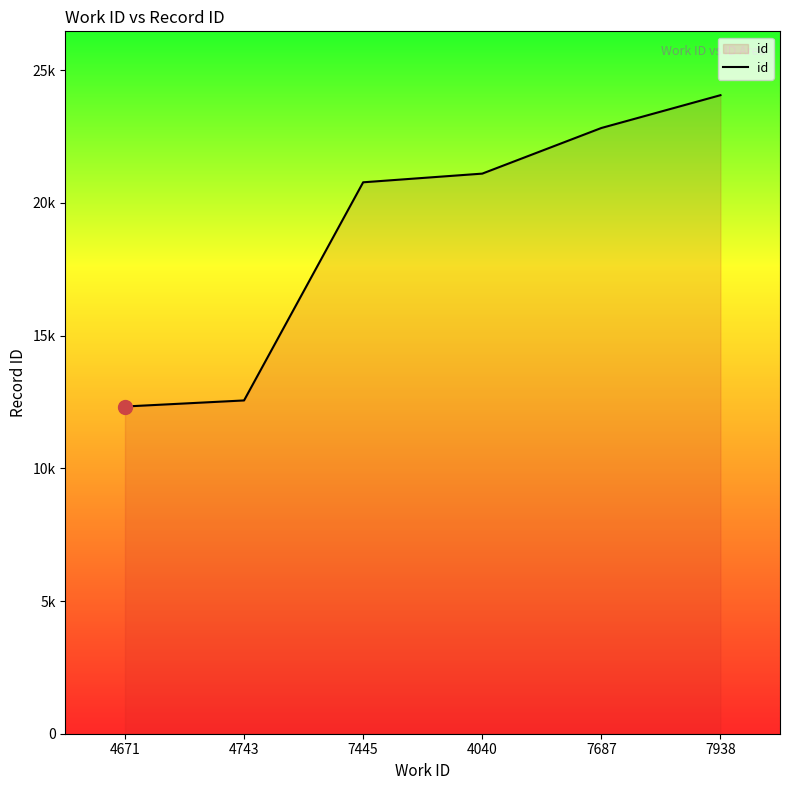

Does the chart have visible grid lines?

No